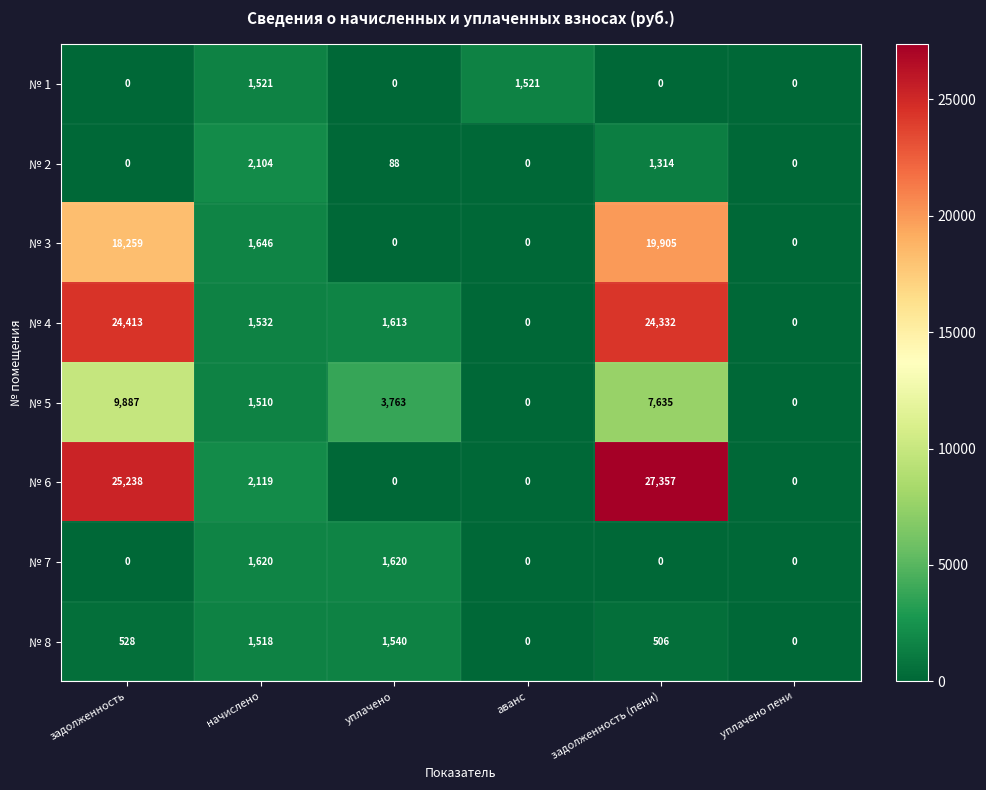

Count the number of categories in the chart.

6